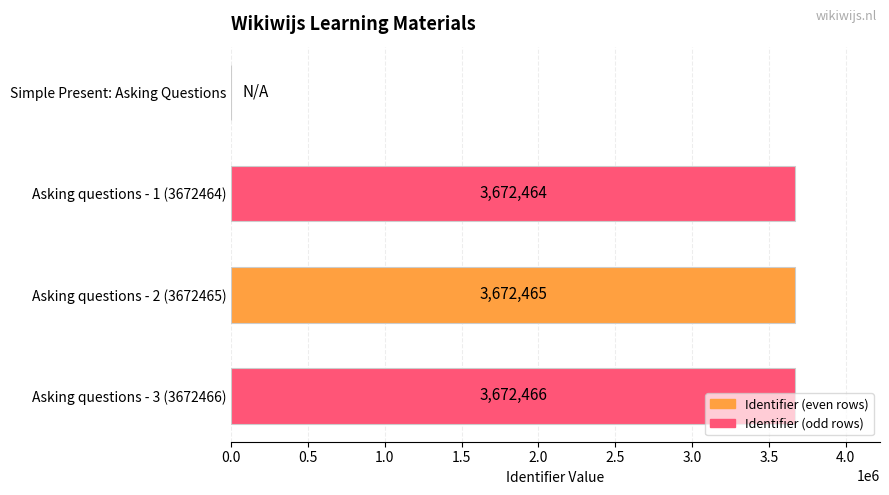

What is the ratio of the value at Asking questions - 3 (3672466) to the value at Asking questions - 1 (3672464)?

1.0